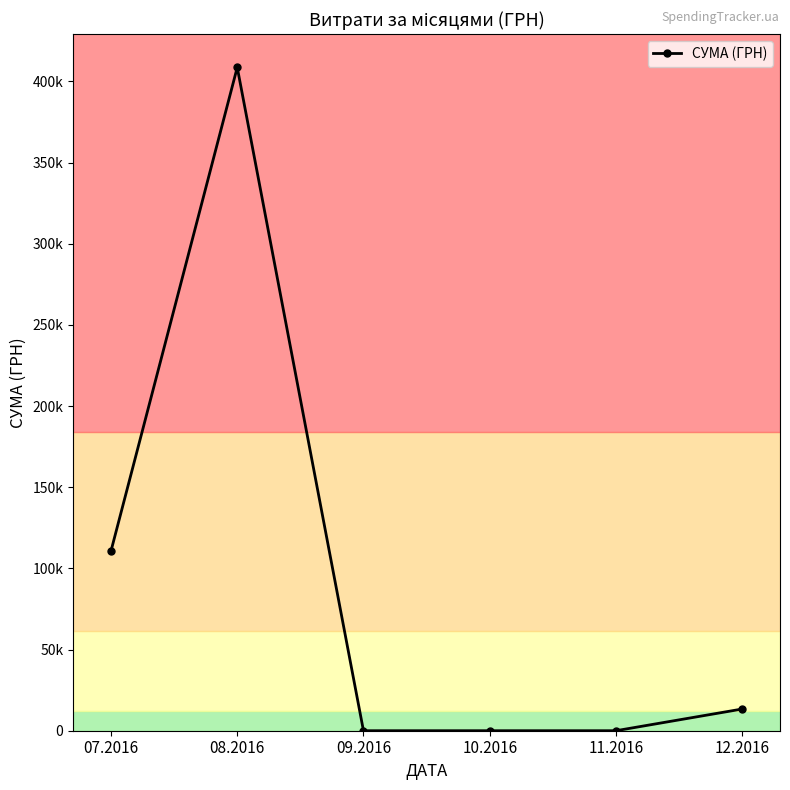

What is the sum of the values at 09.2016 and 08.2016?

408627.1